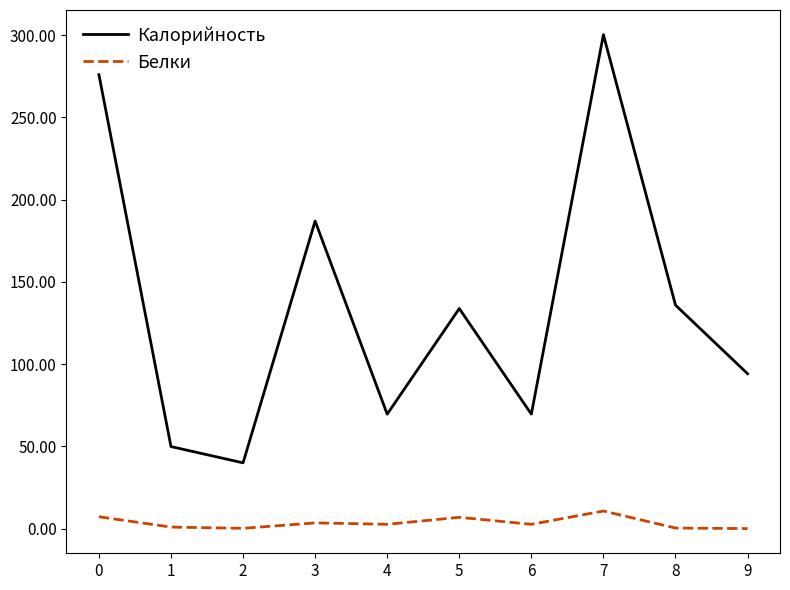

The Калорийность series shows 133.8 at 5. True or false?

True